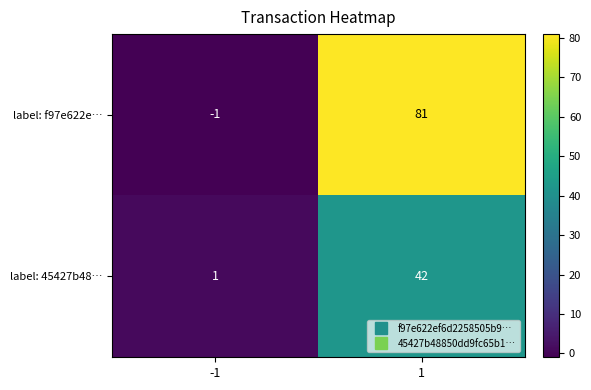

Which series has the largest total across all categories?

label: f97e622e…